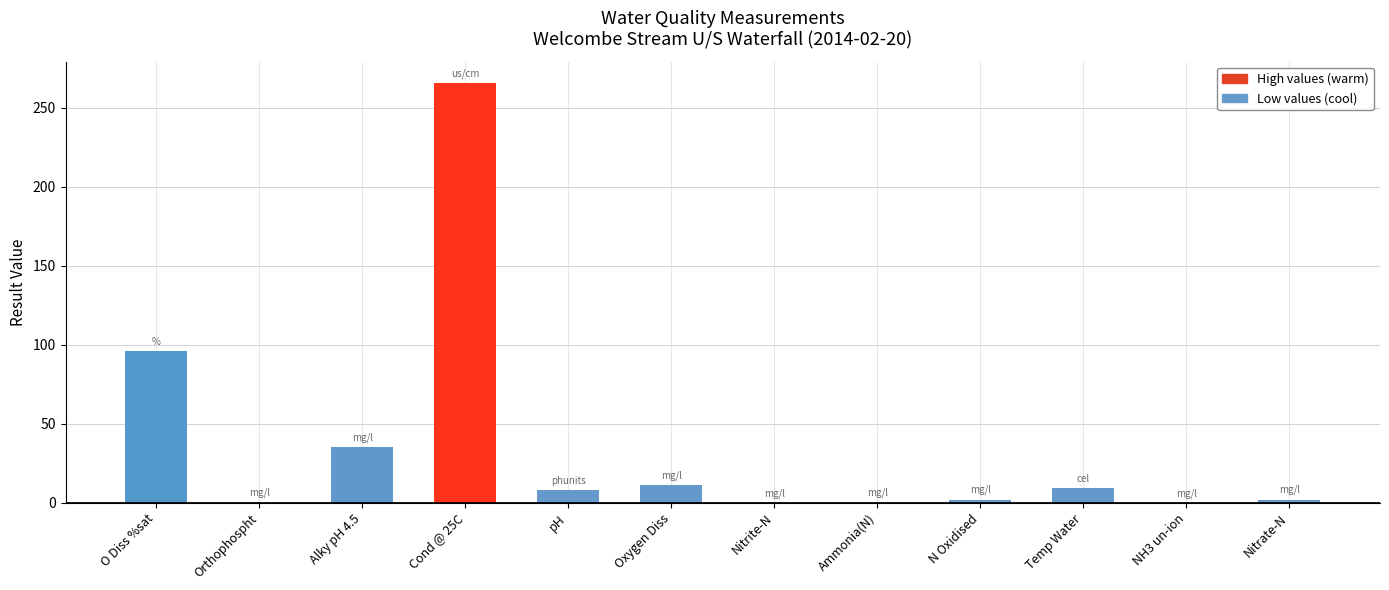

What is the change in value from O Diss %sat to N Oxidised?

-93.8